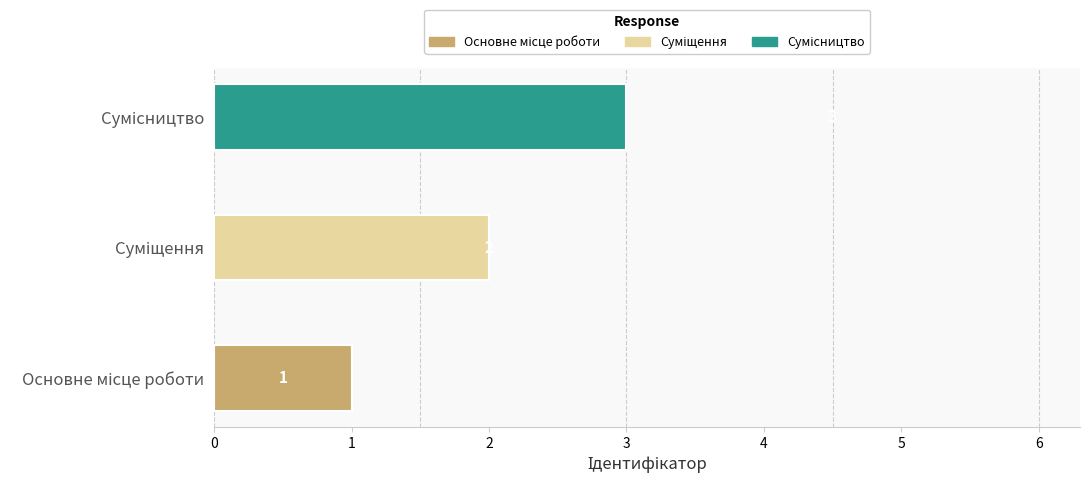

How many data points does each series have?

3